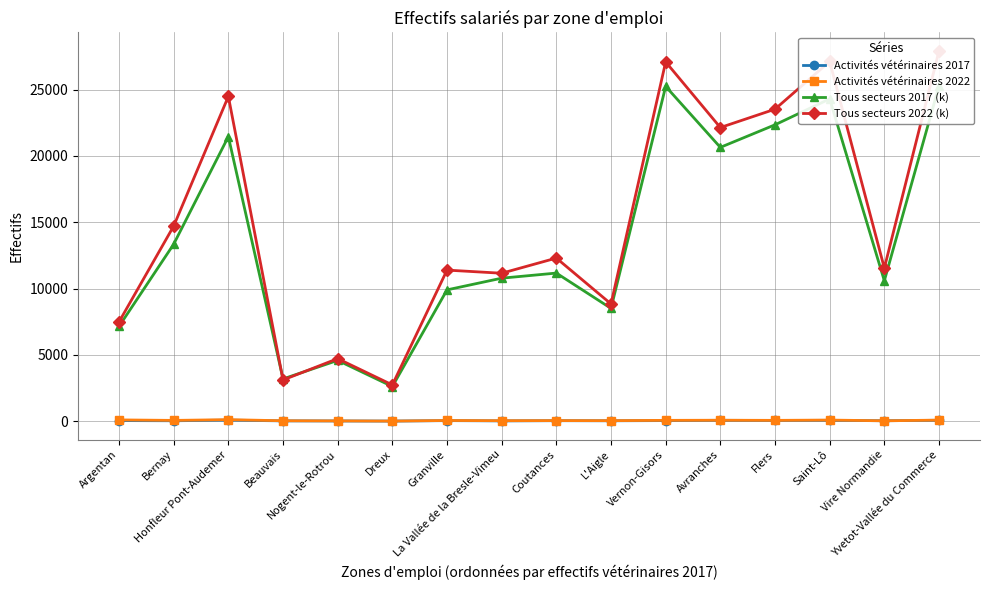

What is the value of the Activités vétérinaires 2017 point at the 4th from the left?

19